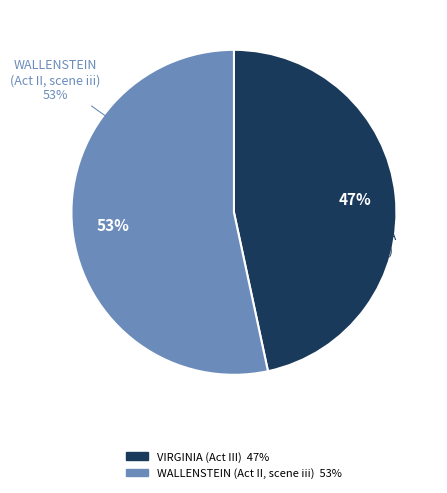

Rank the categories by value from highest to lowest.

WALLENSTEIN (Act II, scene iii), VIRGINIA (Act III)